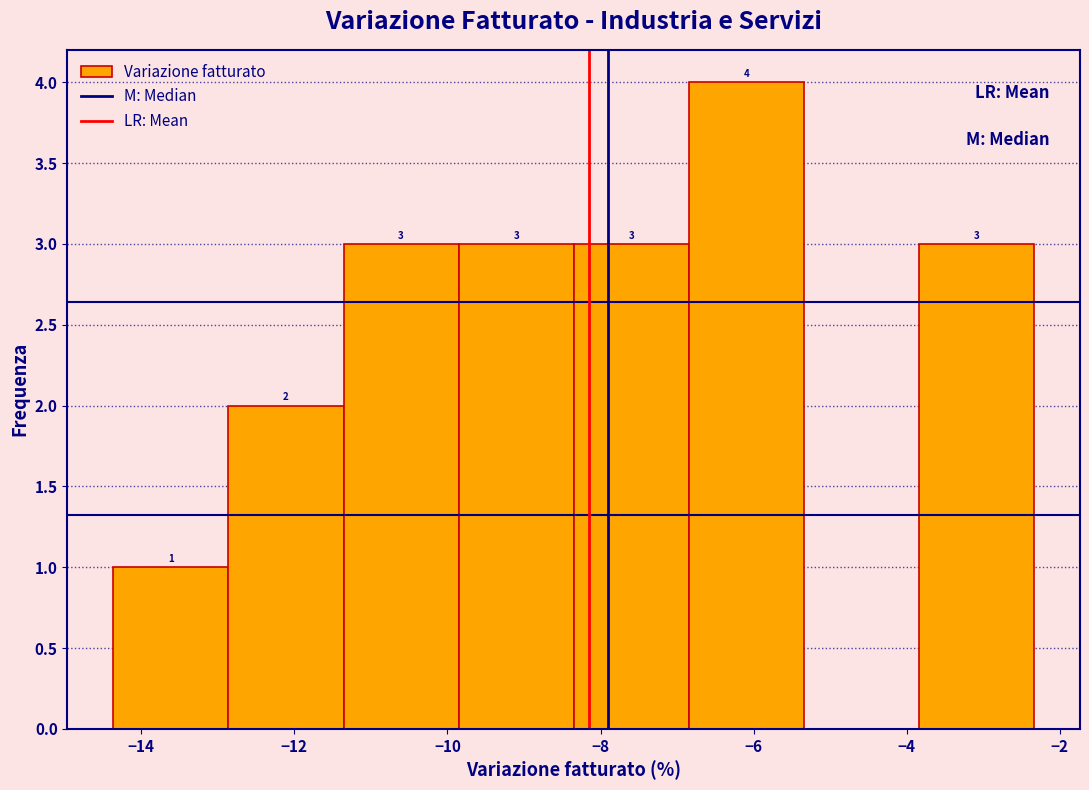

Which range on the x-axis has the tallest bar?

-6.8 to -5.4